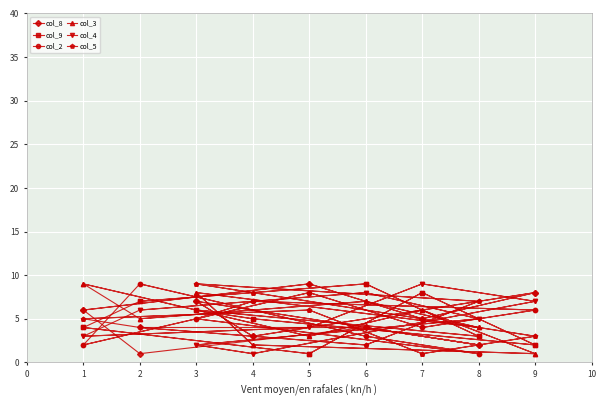

Which series has the widest spread of values?

col_8